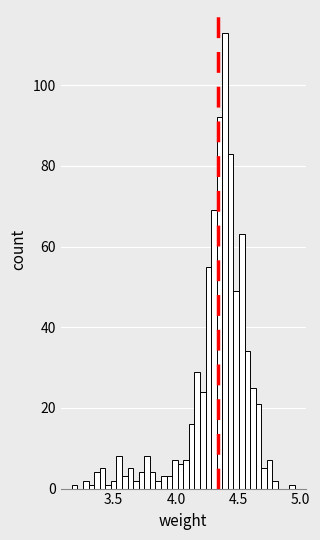

Around what value on the x-axis is the tallest bar? Give the approximate position of its centre, as read against the axis.

4.40